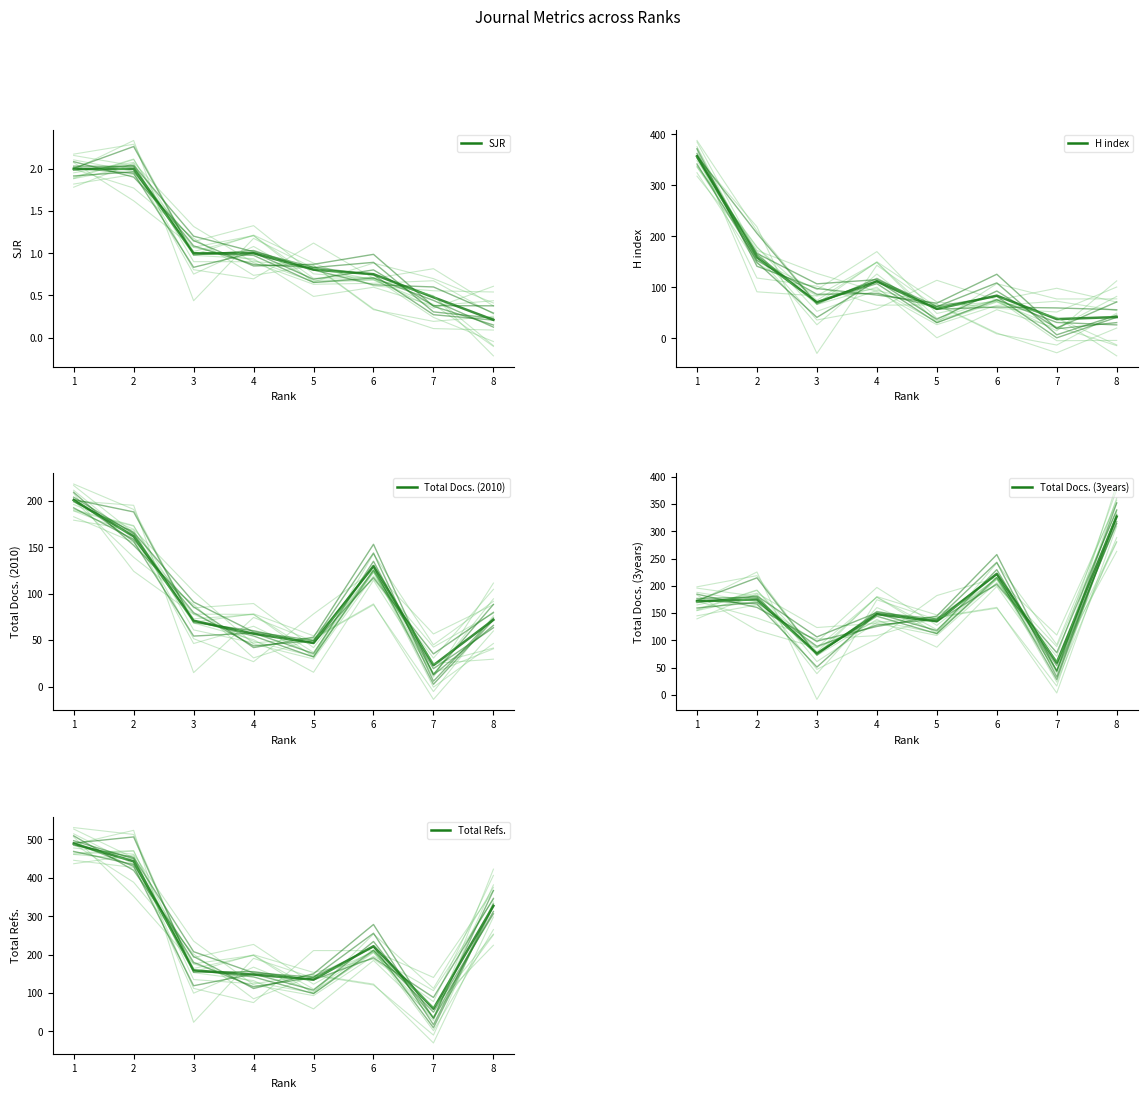

How many values in the SJR series exceed 1?

2